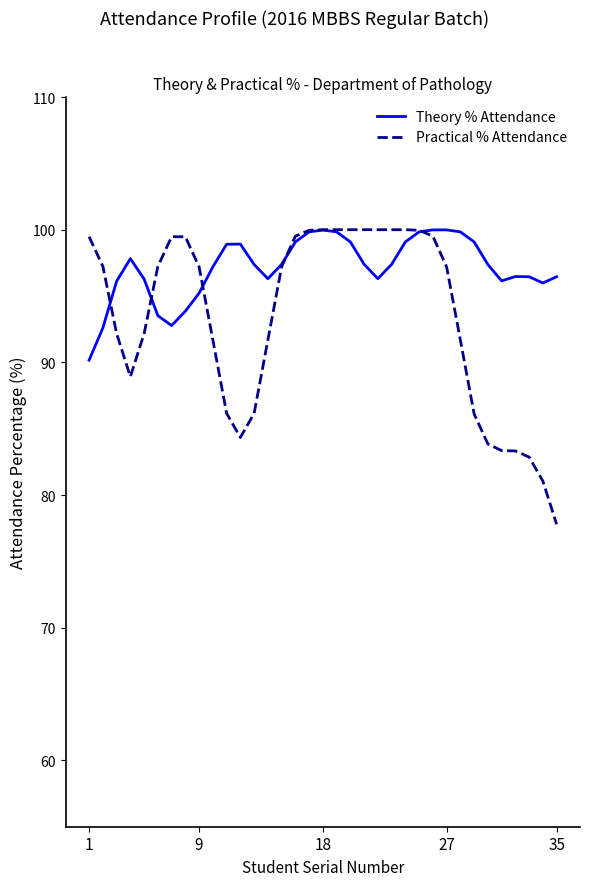

List the series in order of their overall mean, lowest first.

Practical % Attendance, Theory % Attendance